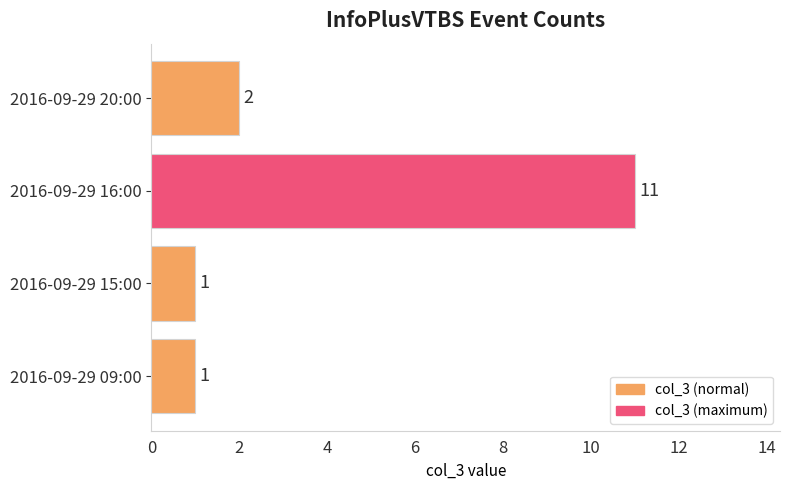

What is the change in value from 2016-09-29 15:00 to 2016-09-29 16:00?

+10